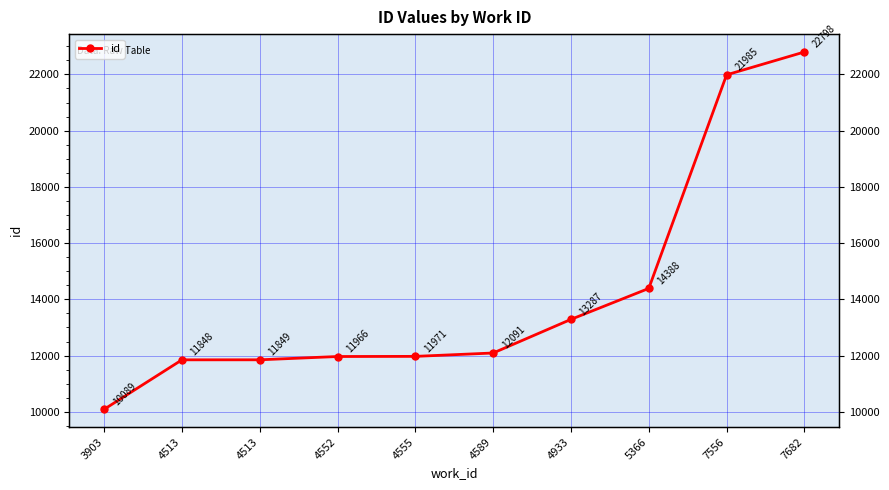

Rank the categories by value from lowest to highest.

3903, 4513, 4513, 4552, 4555, 4589, 4933, 5366, 7556, 7682